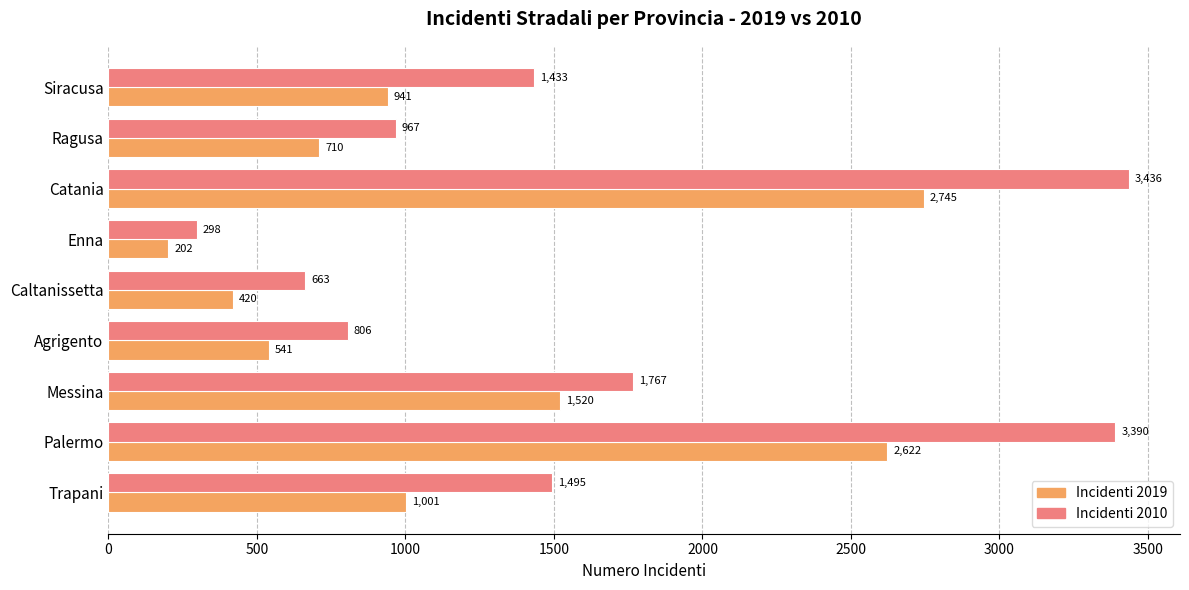

Which series has the largest total across all categories?

Incidenti 2010